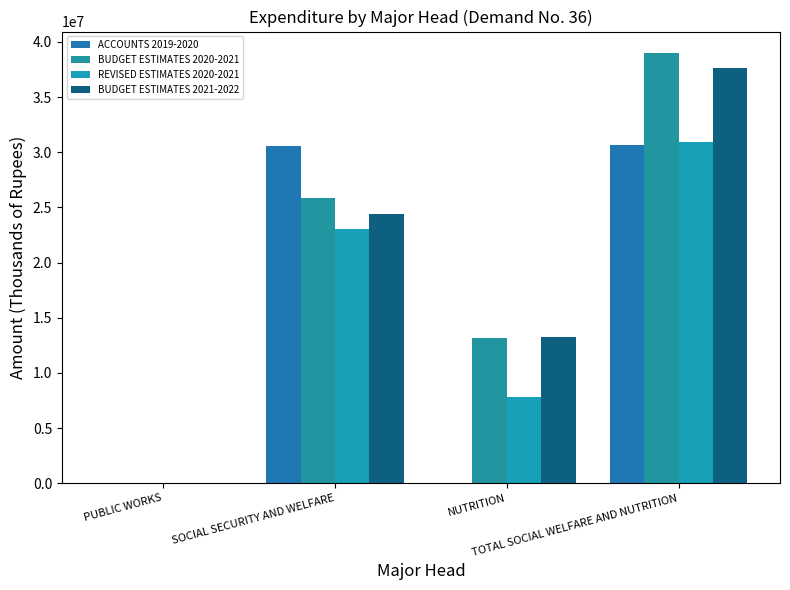

List the series in order of their peak value, lowest first.

ACCOUNTS 2019-2020, REVISED ESTIMATES 2020-2021, BUDGET ESTIMATES 2021-2022, BUDGET ESTIMATES 2020-2021